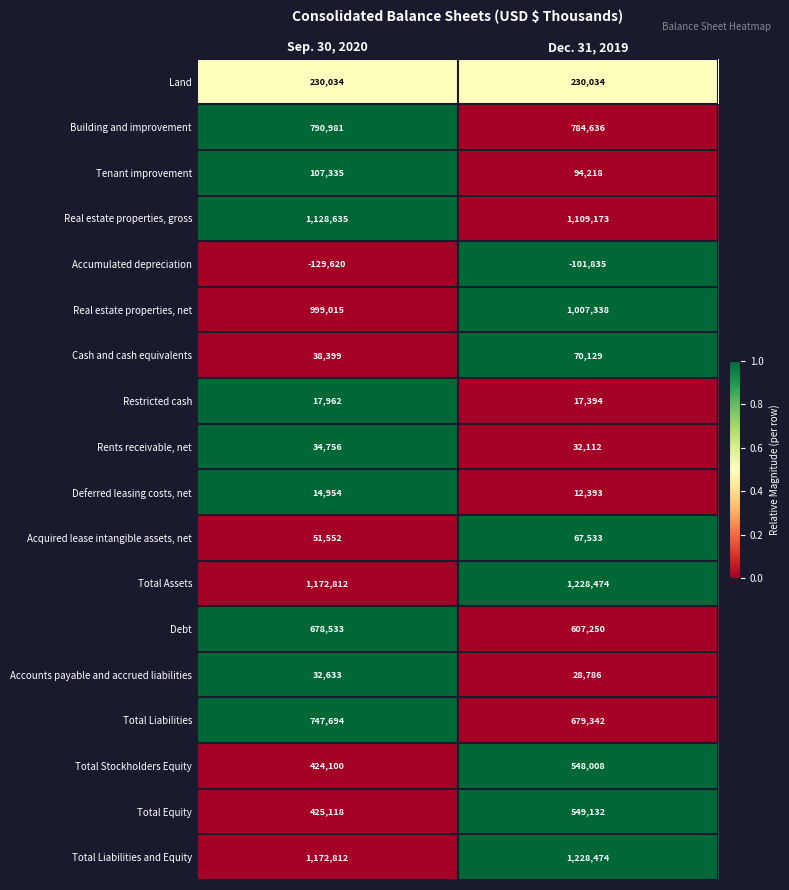

What is the total value across all series at Sep. 30, 2020?

7937705